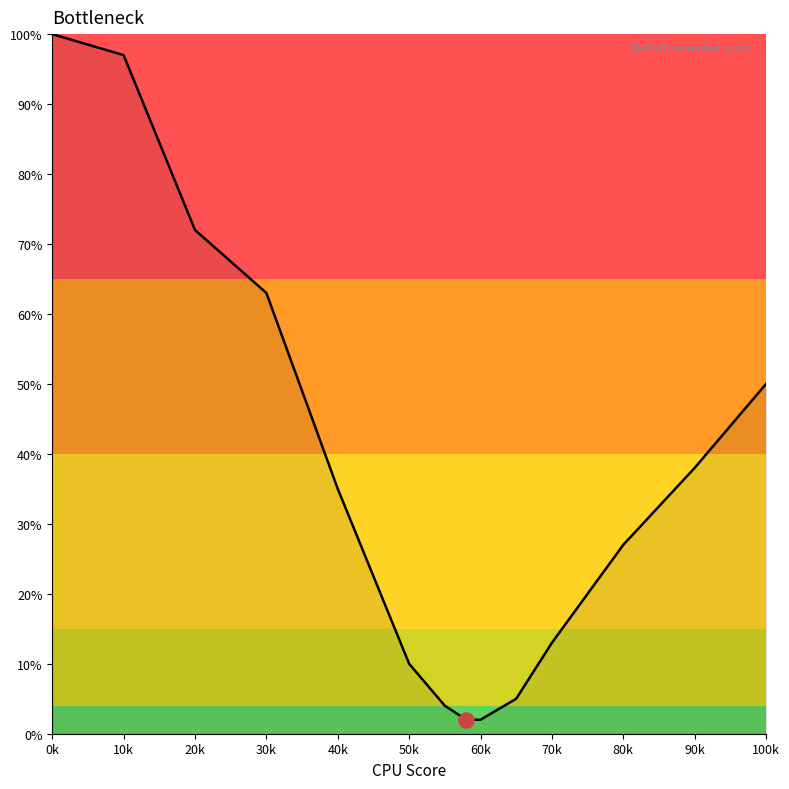

What is the maximum value shown in the chart?

100